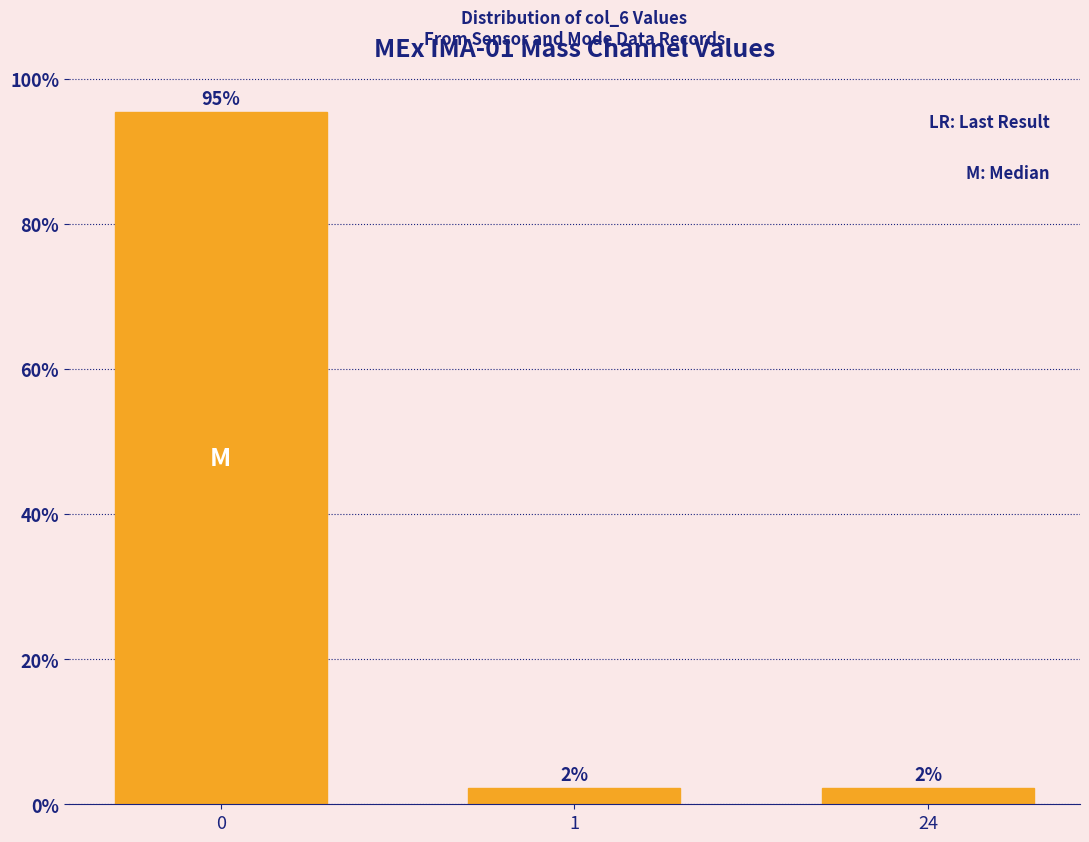

How many bars are there in total?

3